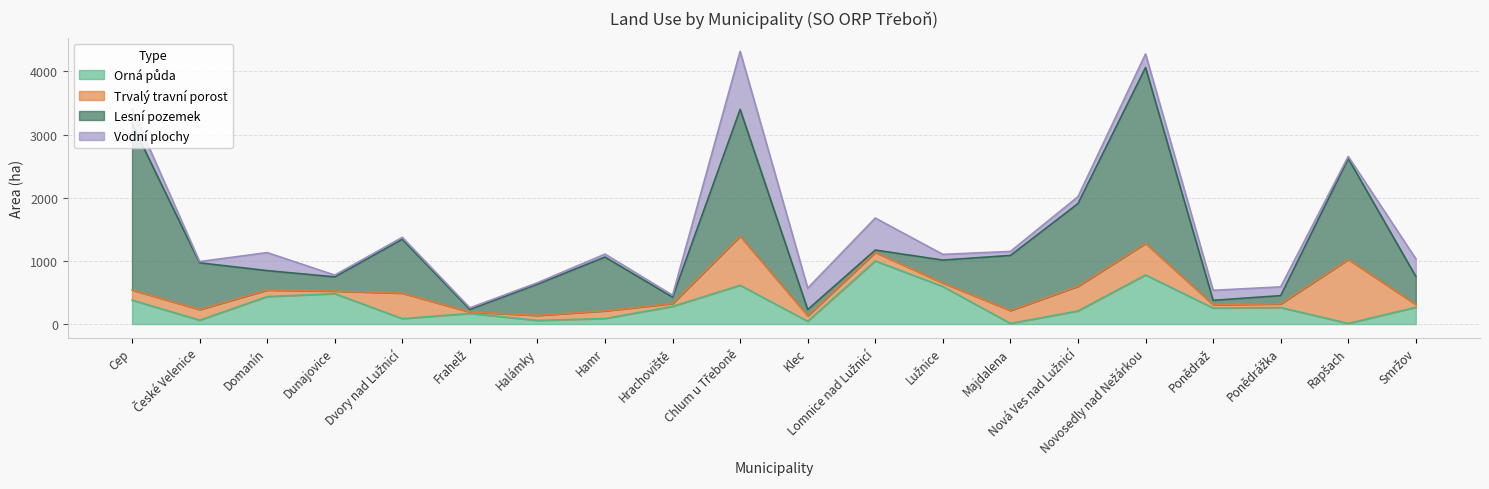

Which has a higher value, Klec or Novosedly nad Nežárkou?

Novosedly nad Nežárkou